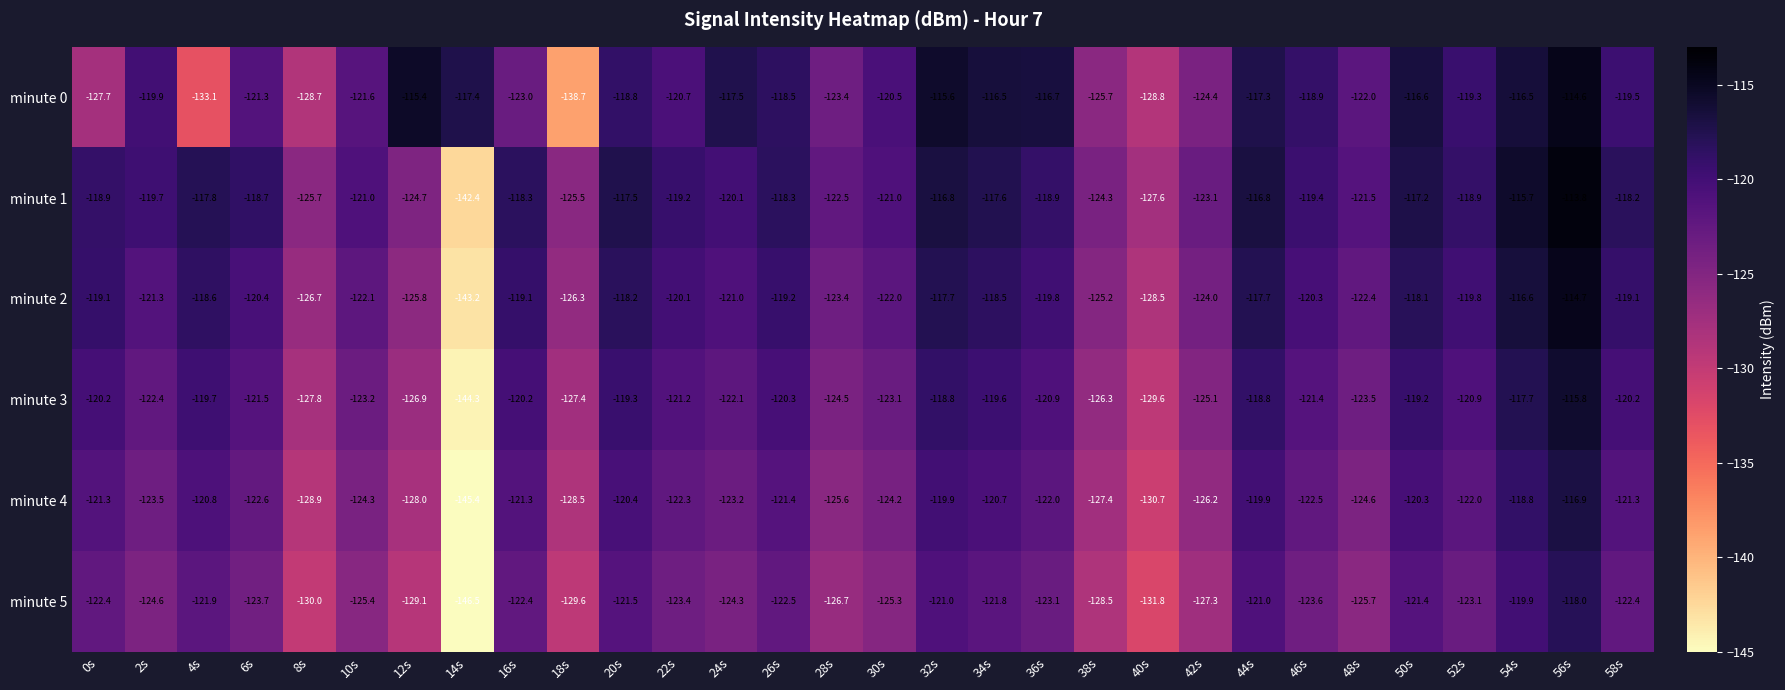

List the series in order of their peak value, lowest first.

minute 5, minute 4, minute 3, minute 2, minute 0, minute 1